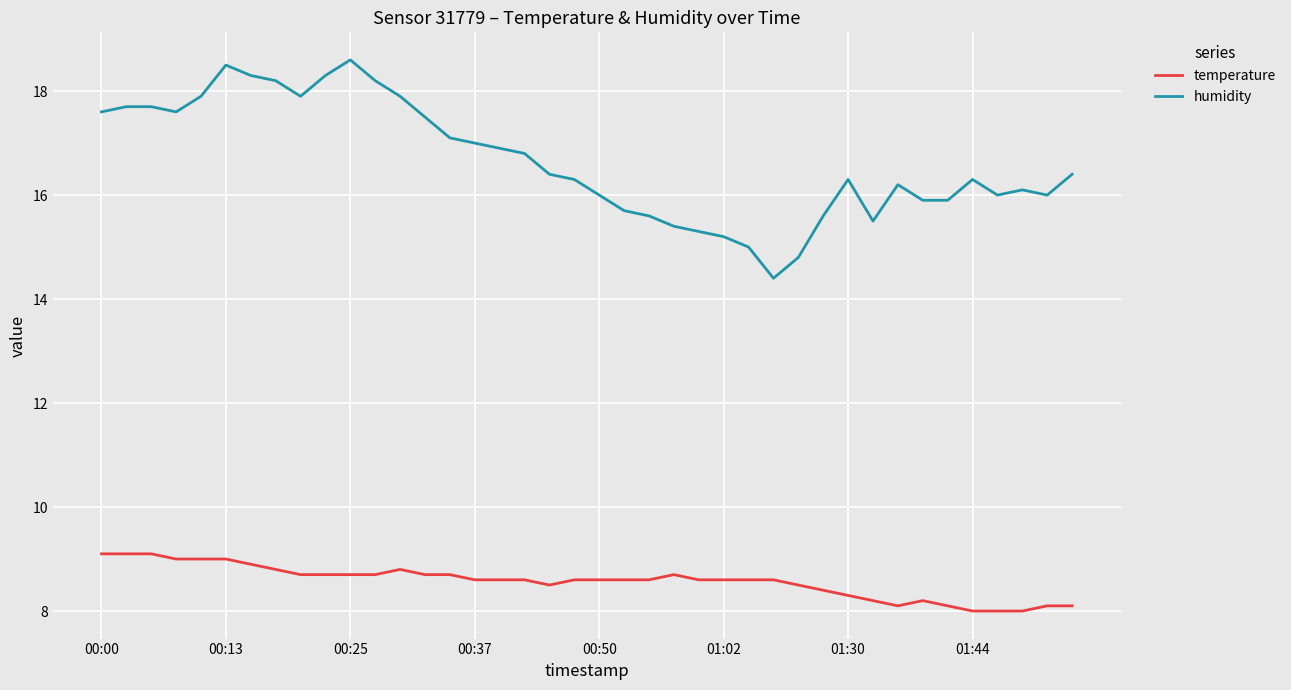

What is the difference between the maximum and minimum values in the temperature series?

1.1